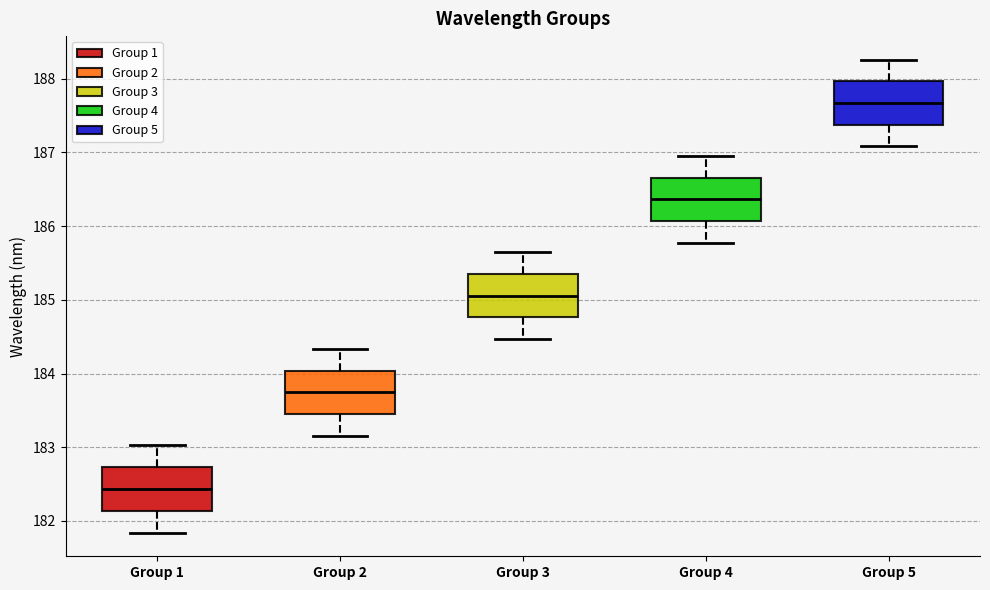

Where does the upper whisker of the box for Group 1 end on the y-axis? The values are not printed on the chart, so give them approximately, as read against the axis.

183.0